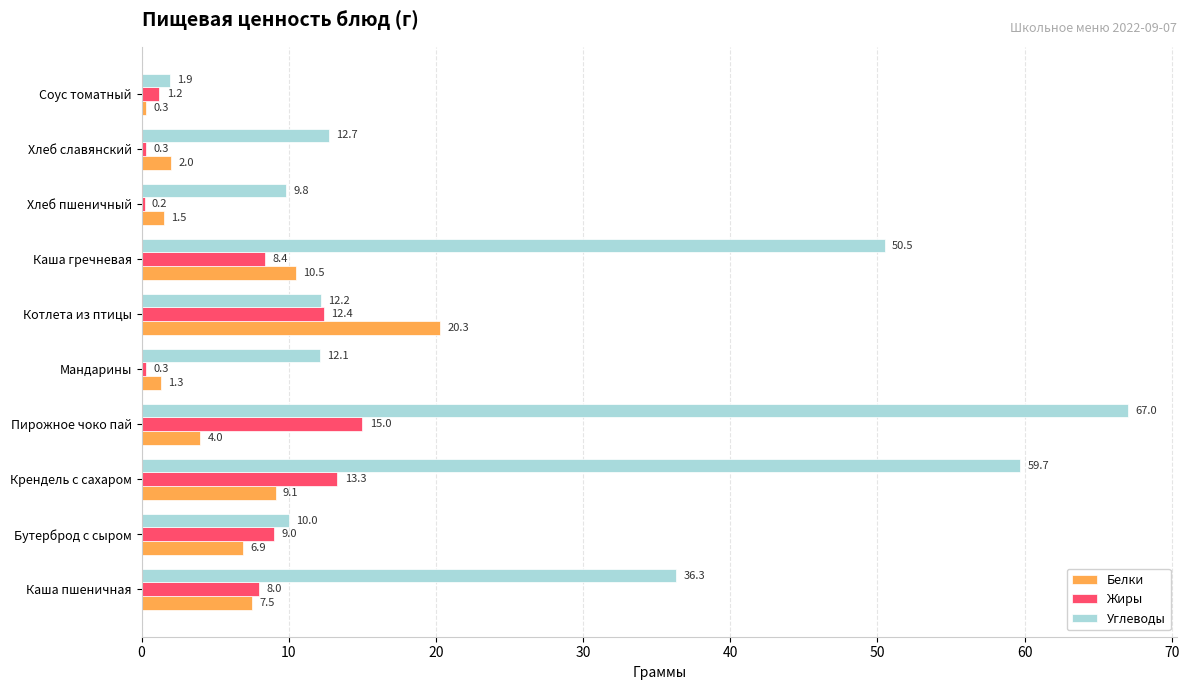

Is it true that Углеводы equals 12.7 at Хлеб славянский?

True